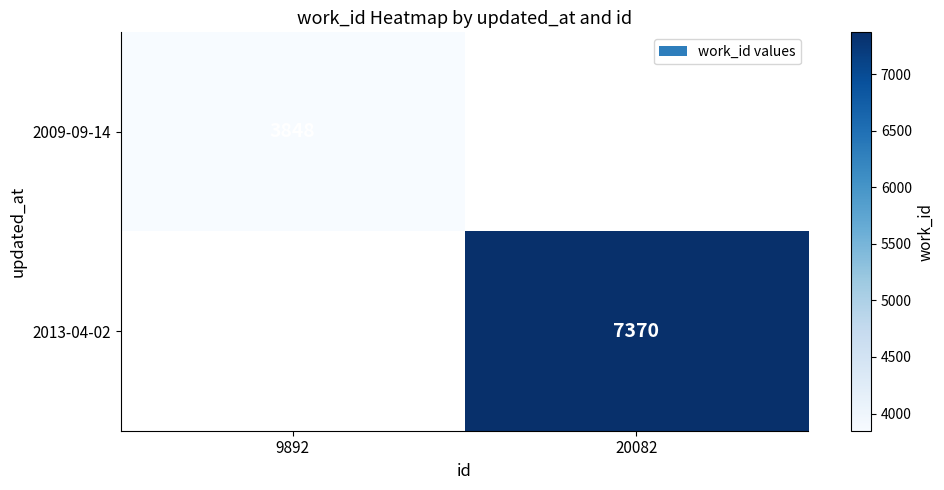

The value of 2013-04-02 at 20082 is 7370. True or false?

True